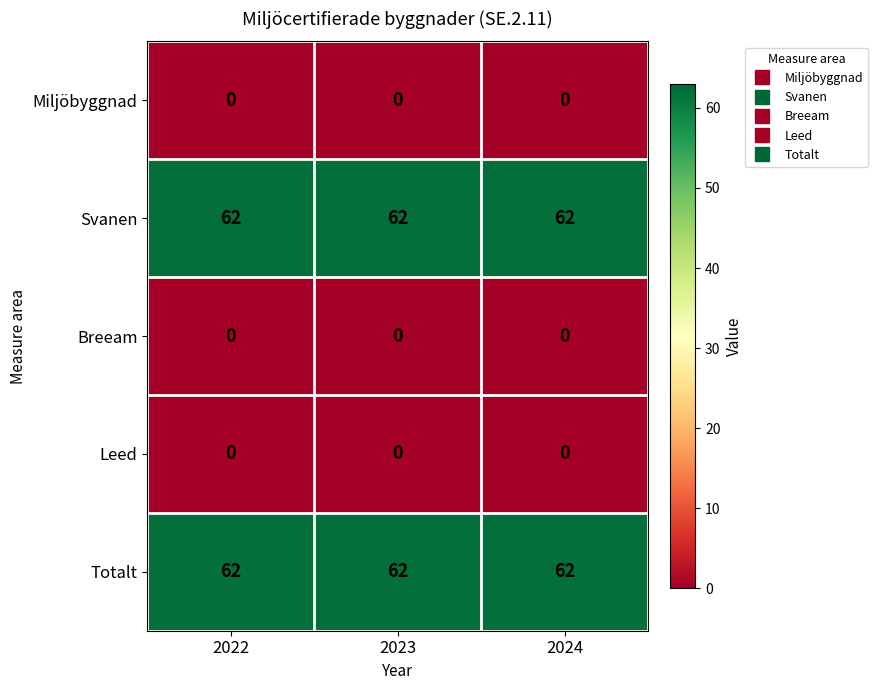

What is the spread (max minus min) of values at 2023?

62